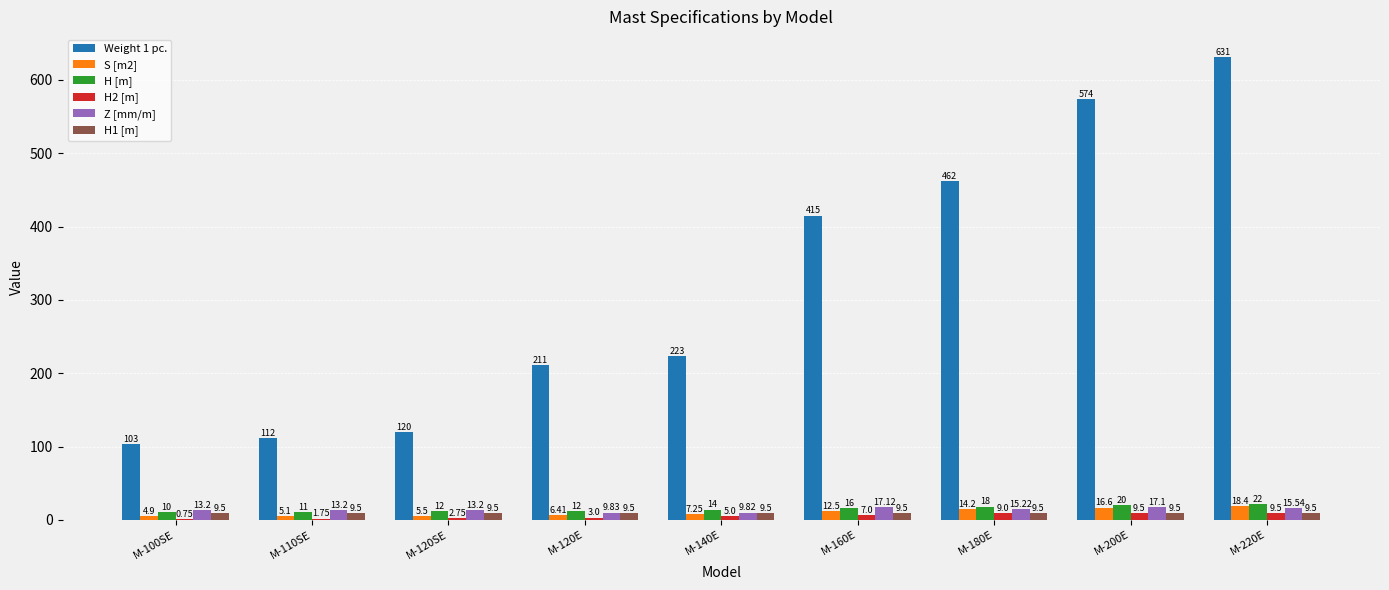

Which series has the largest total across all categories?

Weight 1 pc.